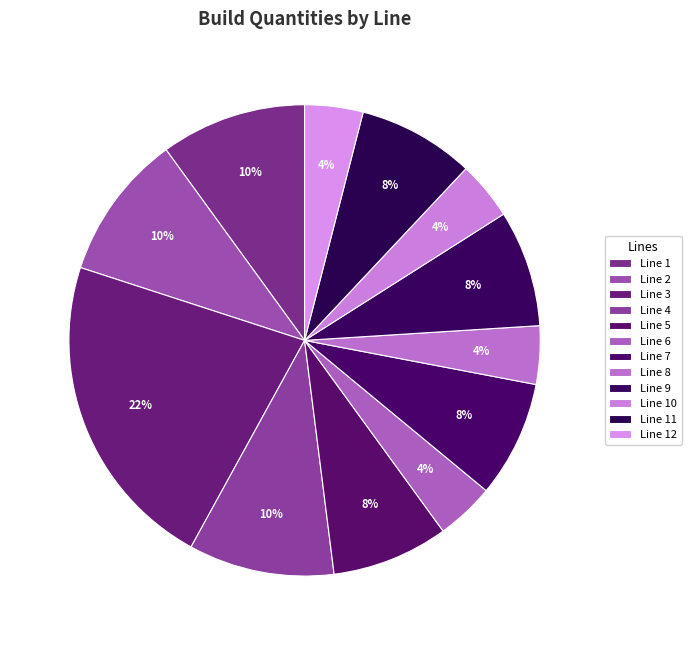

How many segments does this pie chart have?

12